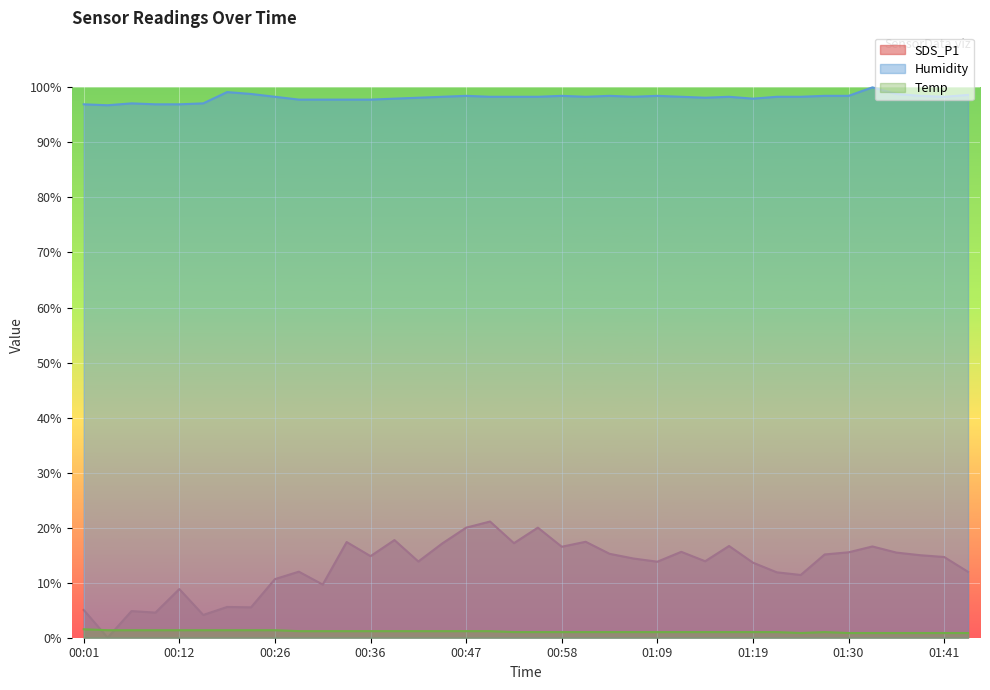

What is the maximum value for SDS_P1?

21.1